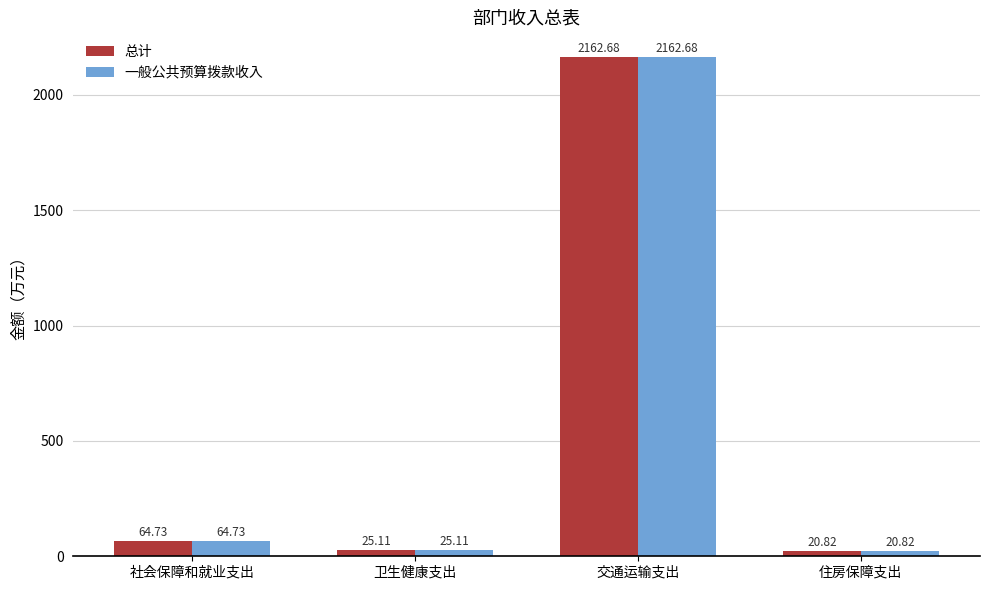

What is the sum of the 一般公共预算拨款收入 values at 交通运输支出 and 社会保障和就业支出?

2227.4